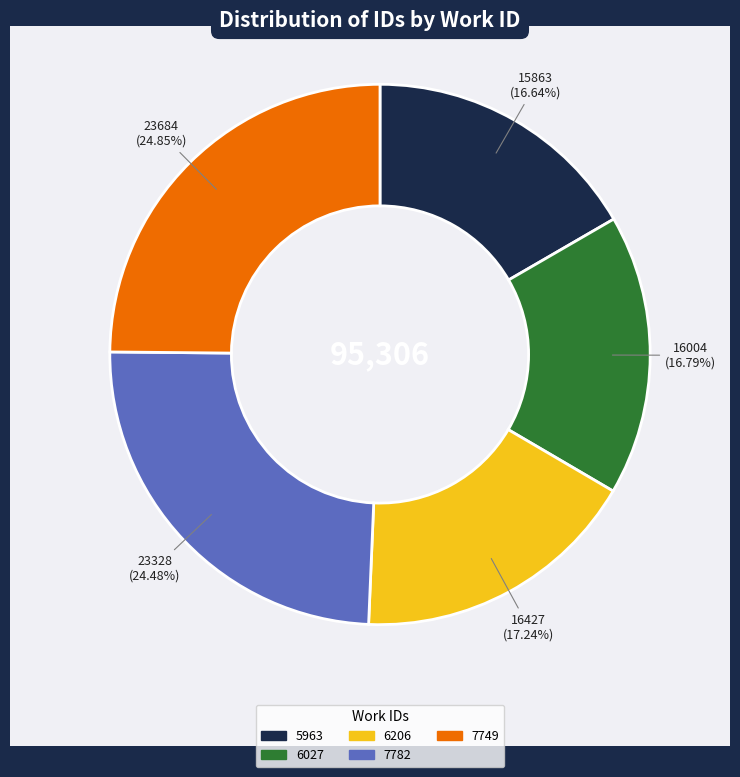

Is there a majority slice in this chart?

No